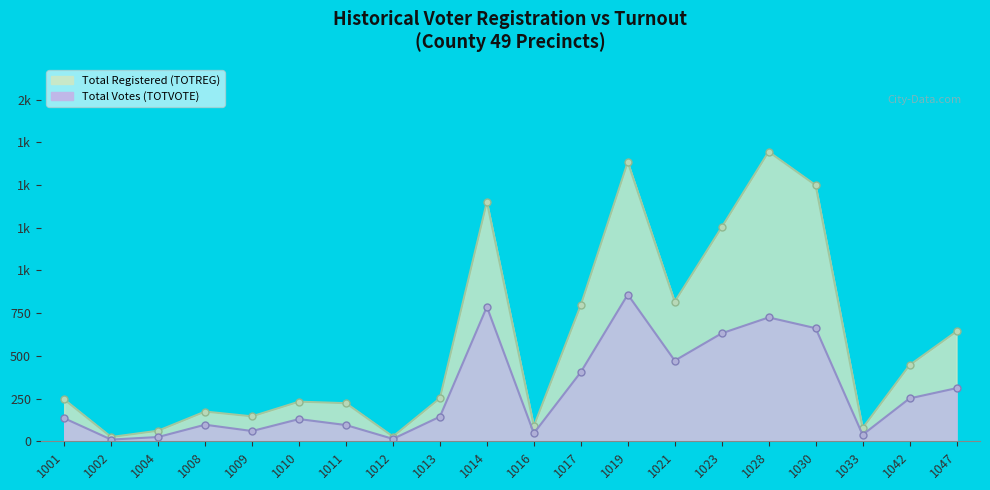

At which category does TOTREG reach its first local peak?

1008